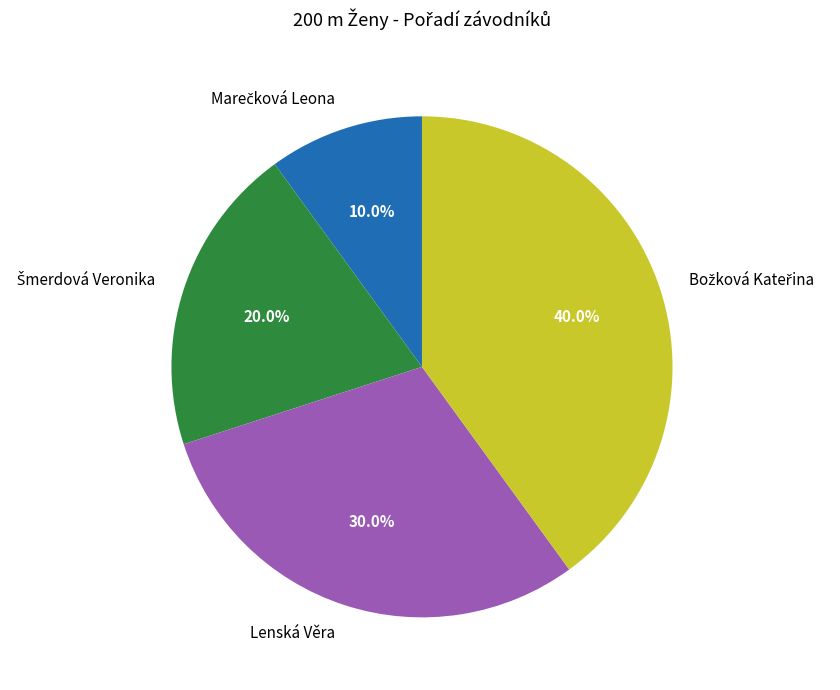

Does any single category account for the majority?

No